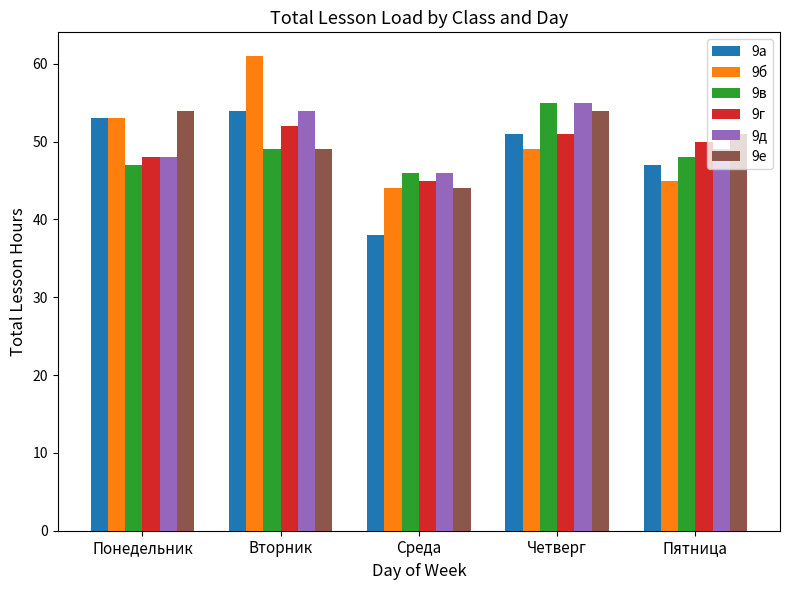

What is the total value across all series at Понедельник?

303